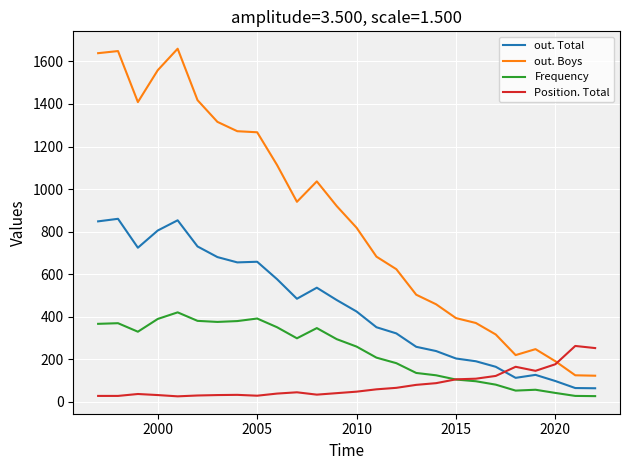

True or false: out. Boys and Frequency intersect in this chart.

False